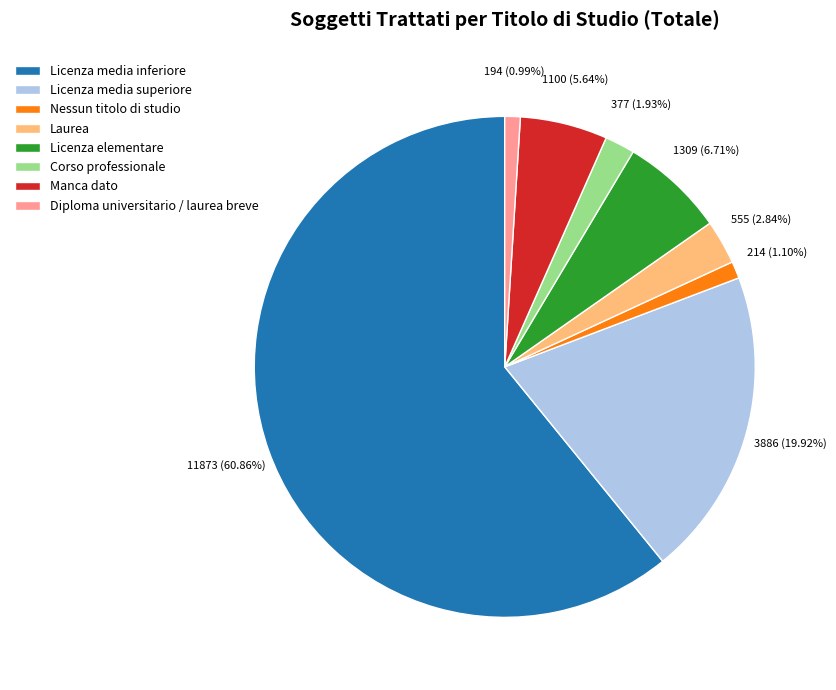

Which category has the biggest portion of the pie?

Licenza media inferiore